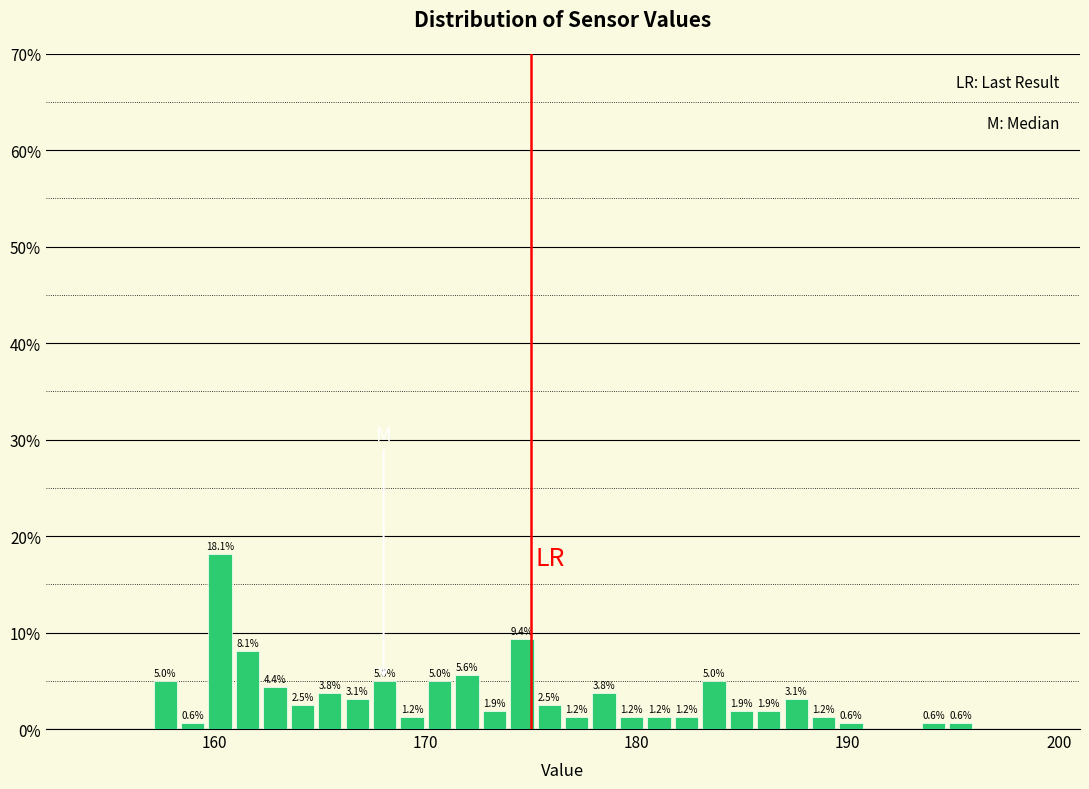

Around what value on the x-axis is the tallest bar? Give the approximate position of its centre, as read against the axis.

160